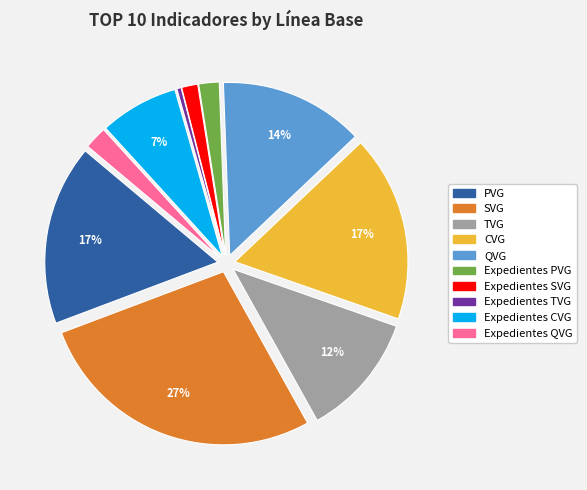

How many slices are in this pie chart?

10